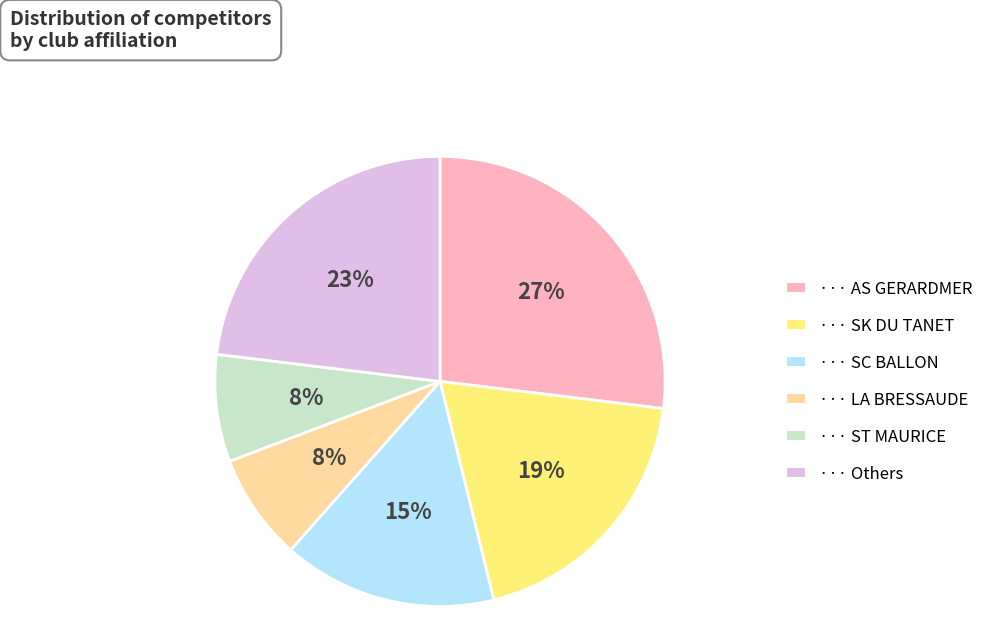

Is there any slice that represents more than half of the pie?

No